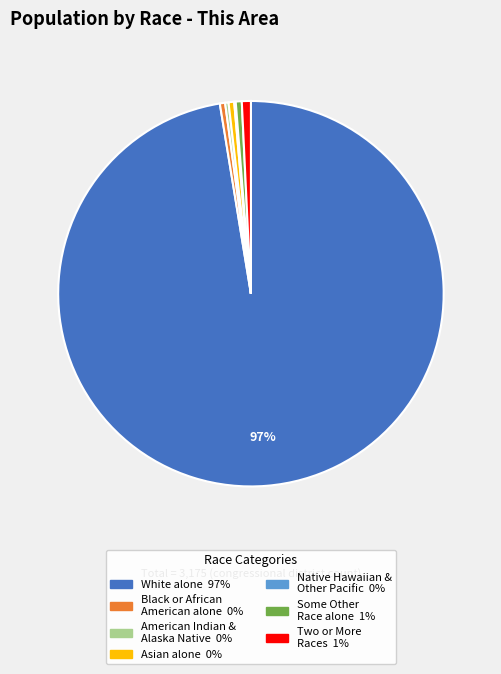

To the nearest percent, what is the average slice percentage?

14%